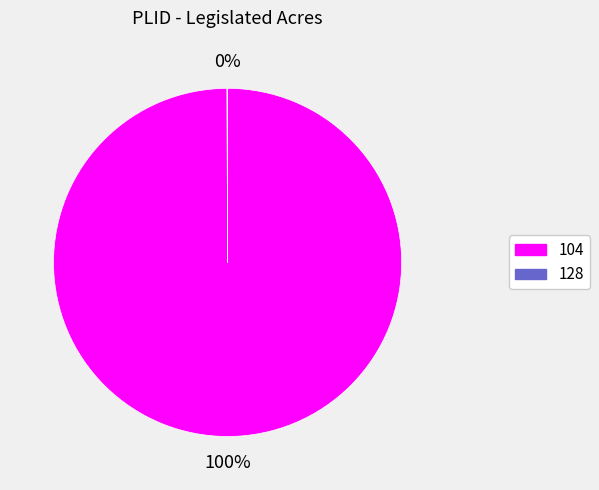

To the nearest percent, what is the difference between the largest and smallest slice percentages?

100%